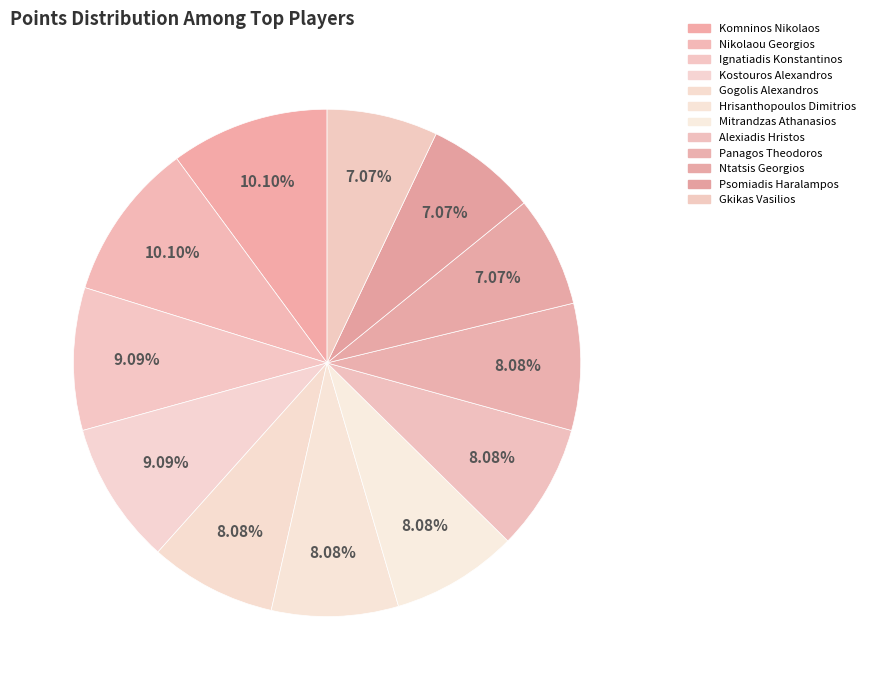

Is Komninos Nikolaos the majority of the pie?

No